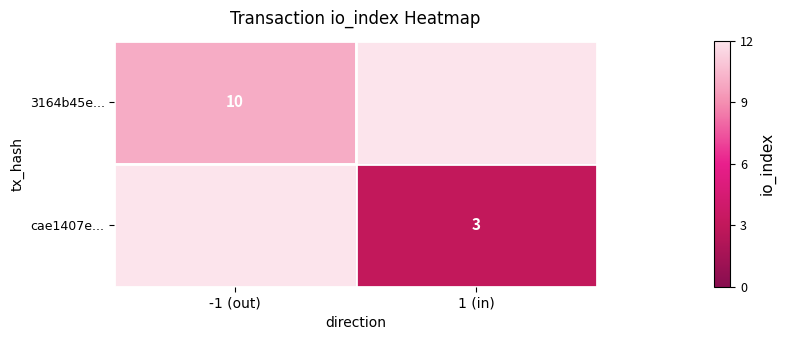

At how many categories does at least one series exceed 8?

1